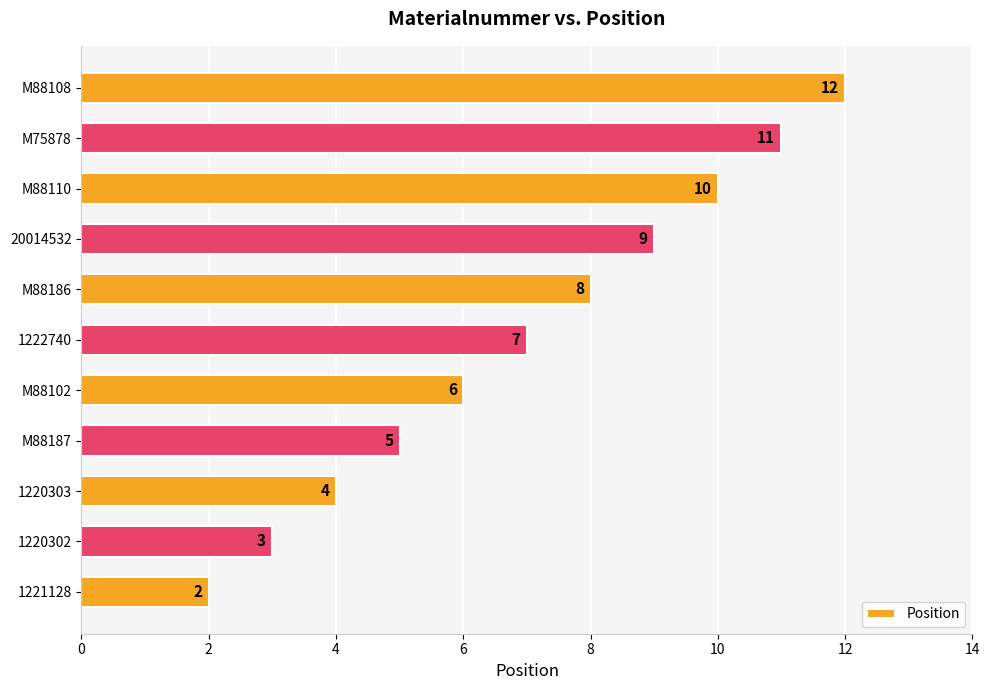

Reading bottom to top, transcribe all the data shown in this chart.

2	3	4	5	6	7	8	9	10	11	12